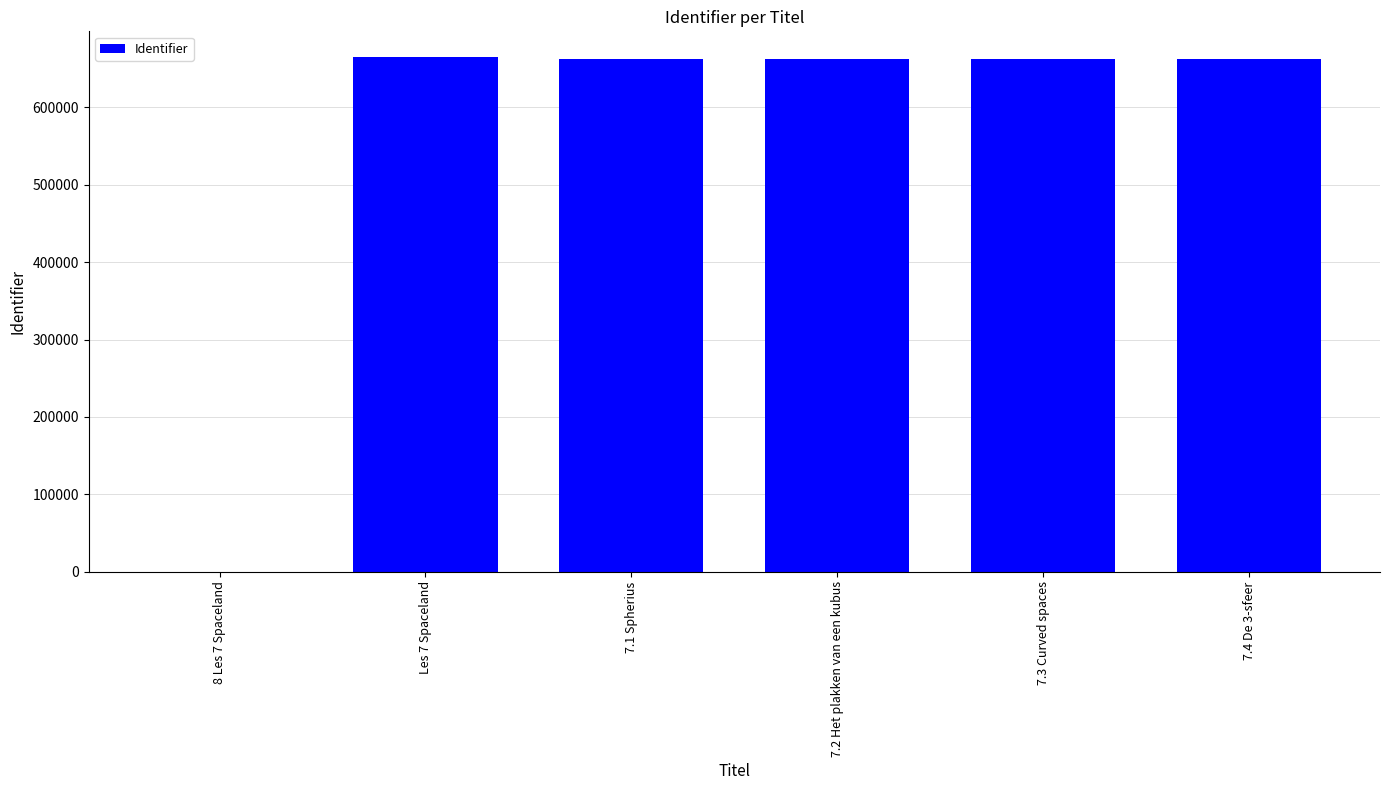

The value at 7.1 Spherius is 312944. True or false?

False